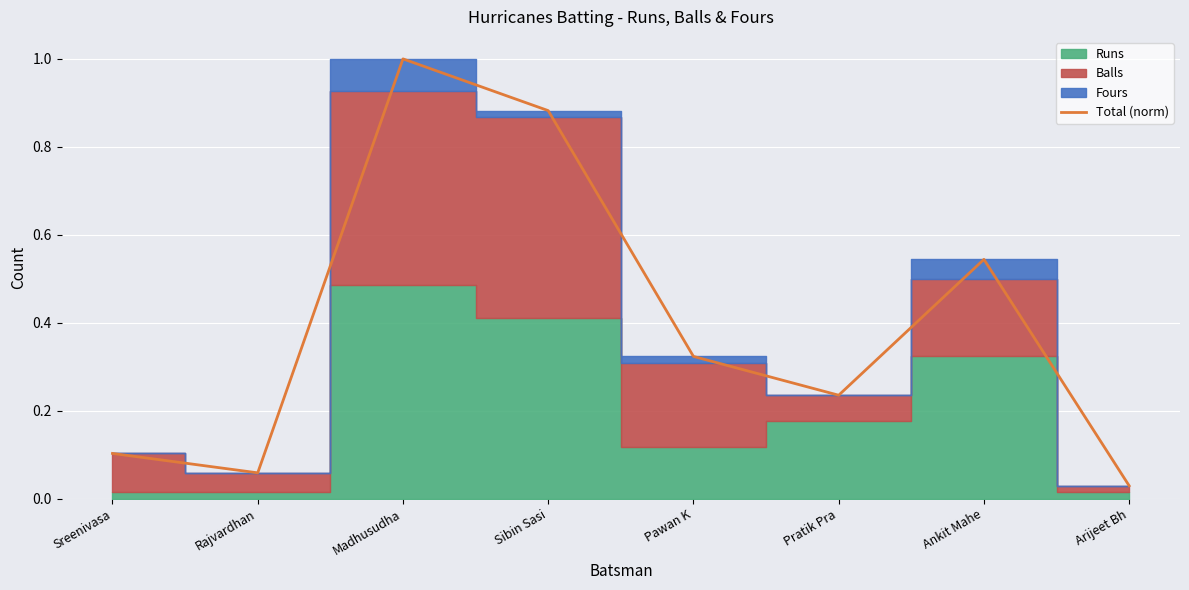

Reading right to left, what are all the values shown in this chart?

0.0	0.5	0.2	0.3	0.9	1.0	0.1	0.1